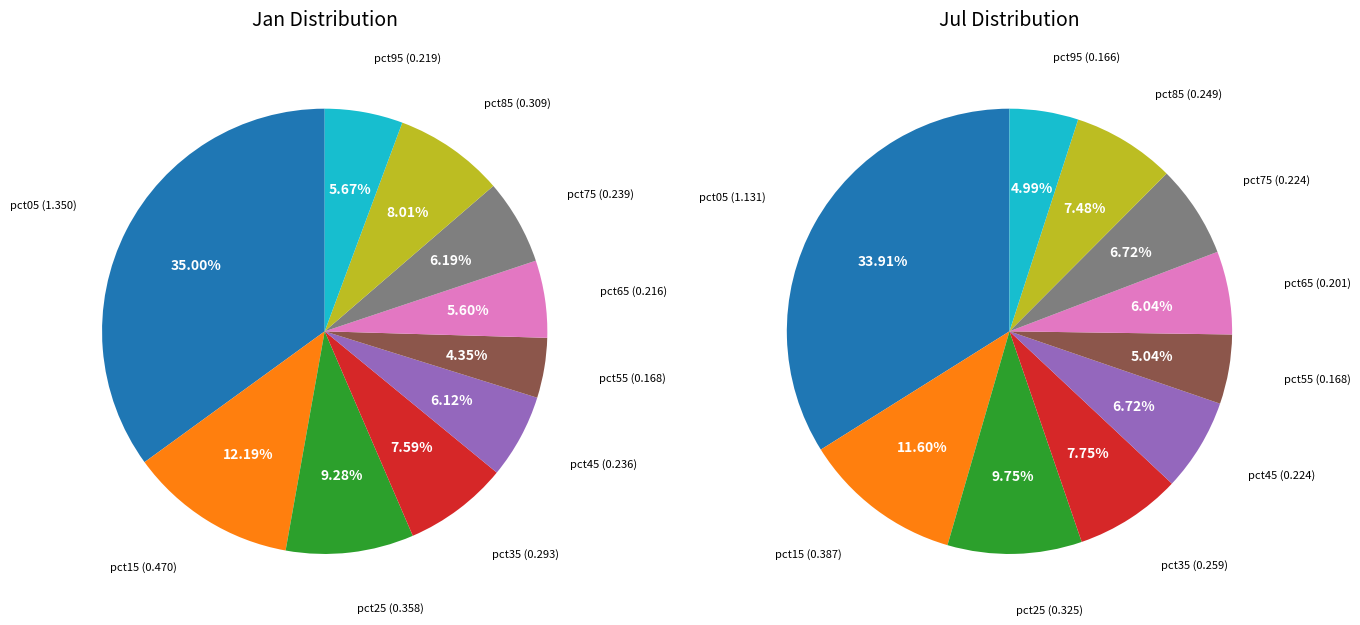

To the nearest percent, what percentage of the pie is 2?

10%